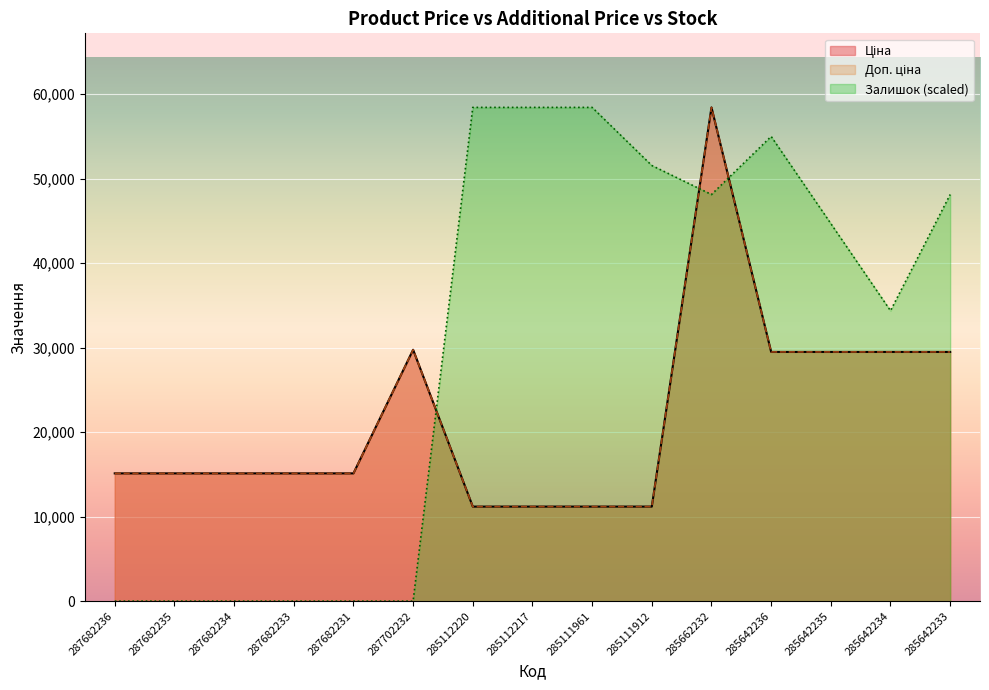

At which category does Ціна reach its first local peak?

287702232